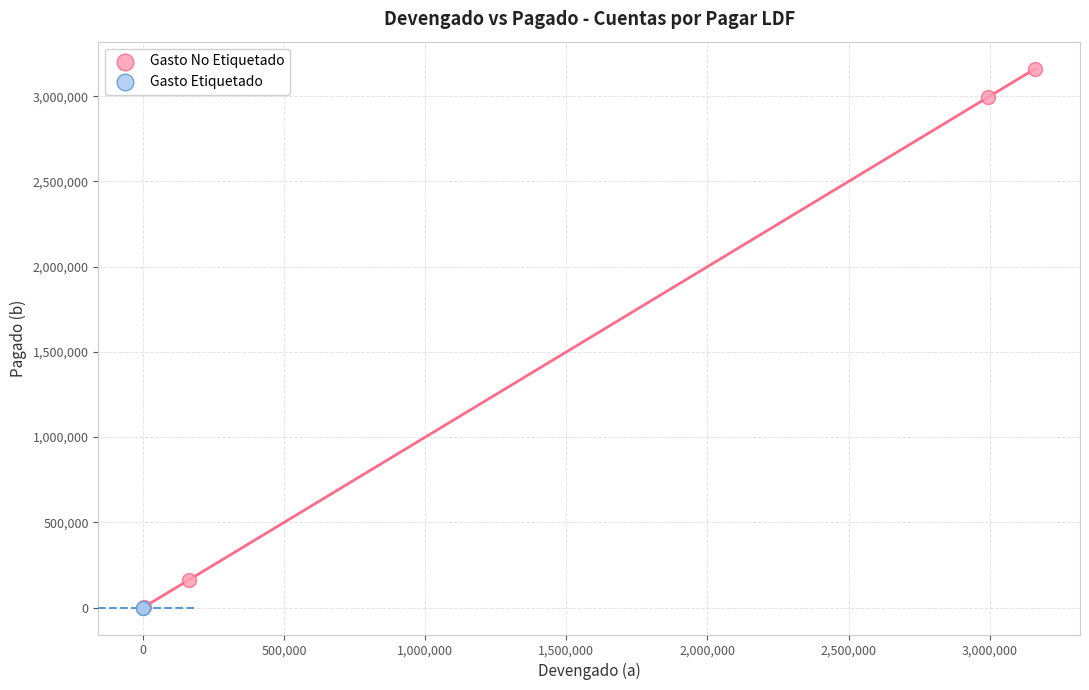

What are all the series names shown in the legend?

Gasto No Etiquetado, Gasto Etiquetado